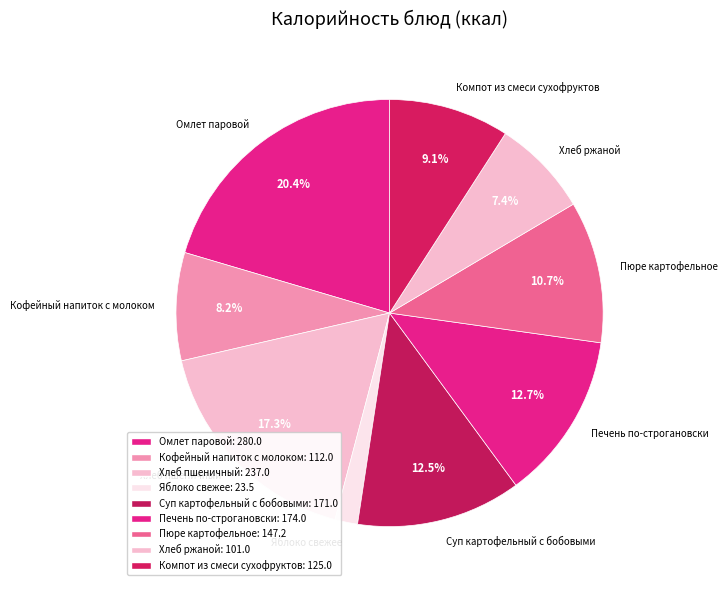

What percentage is NOT represented by Пюре картофельное?

89.3%